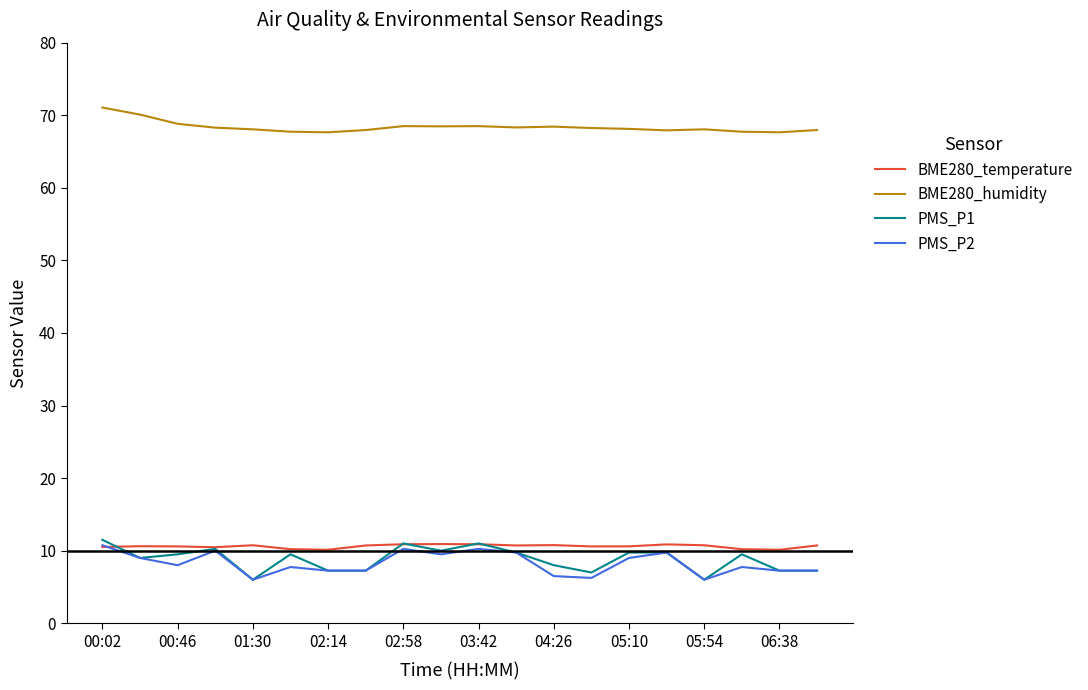

True or false: PMS_P1 and BME280_humidity intersect in this chart.

False